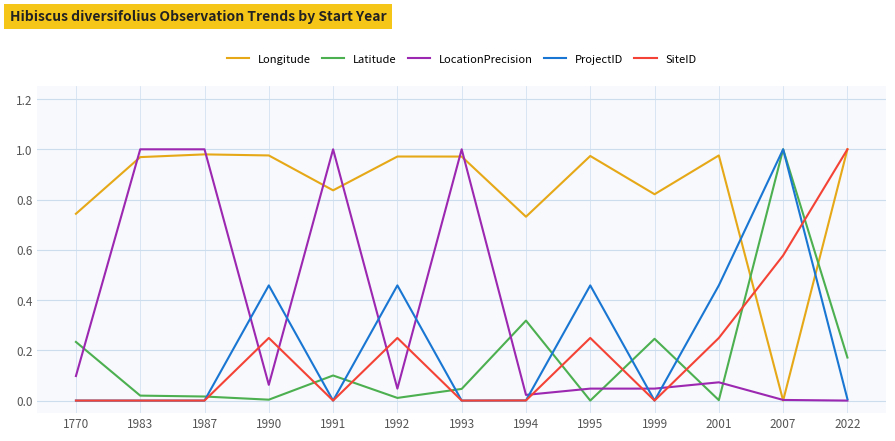

Which series changed the most between 1983 and 1999?

LocationPrecision